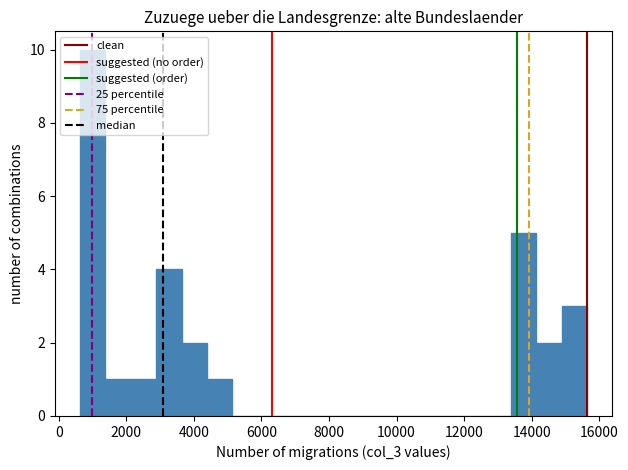

Read against the x-axis, roughly where is the centre of the tallest bar?

1000